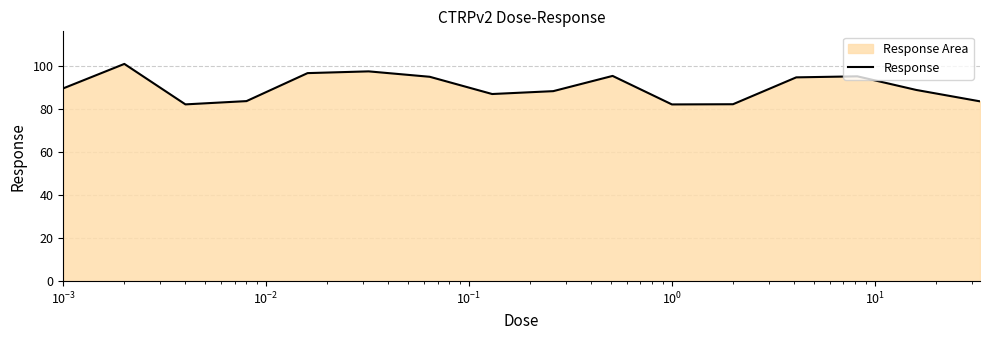

What is the maximum value shown in the chart?

100.8